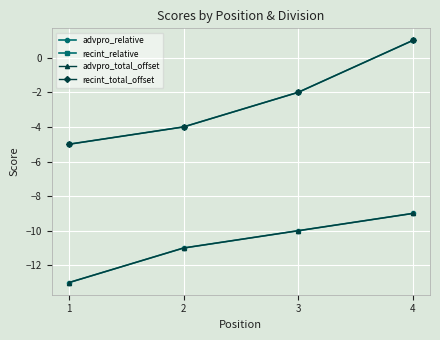

Does the chart have visible grid lines?

Yes